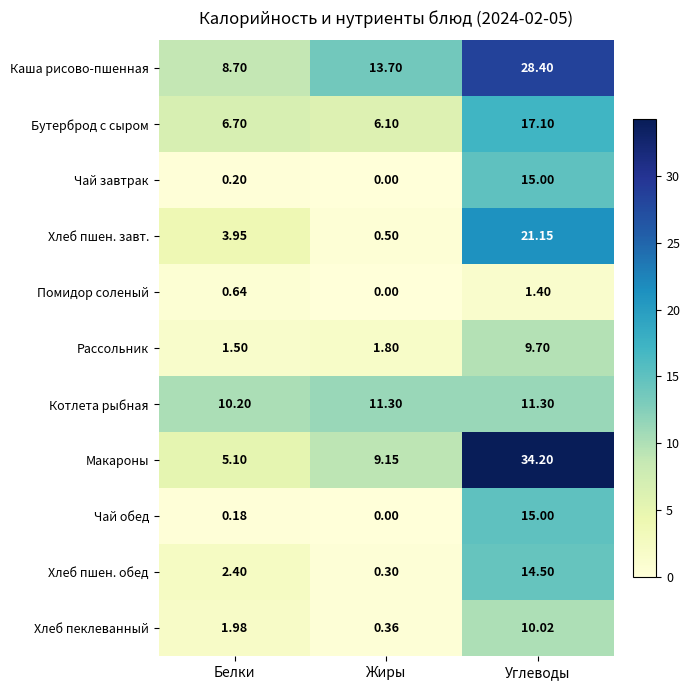

At which label does Помидор соленый reach its peak?

Углеводы